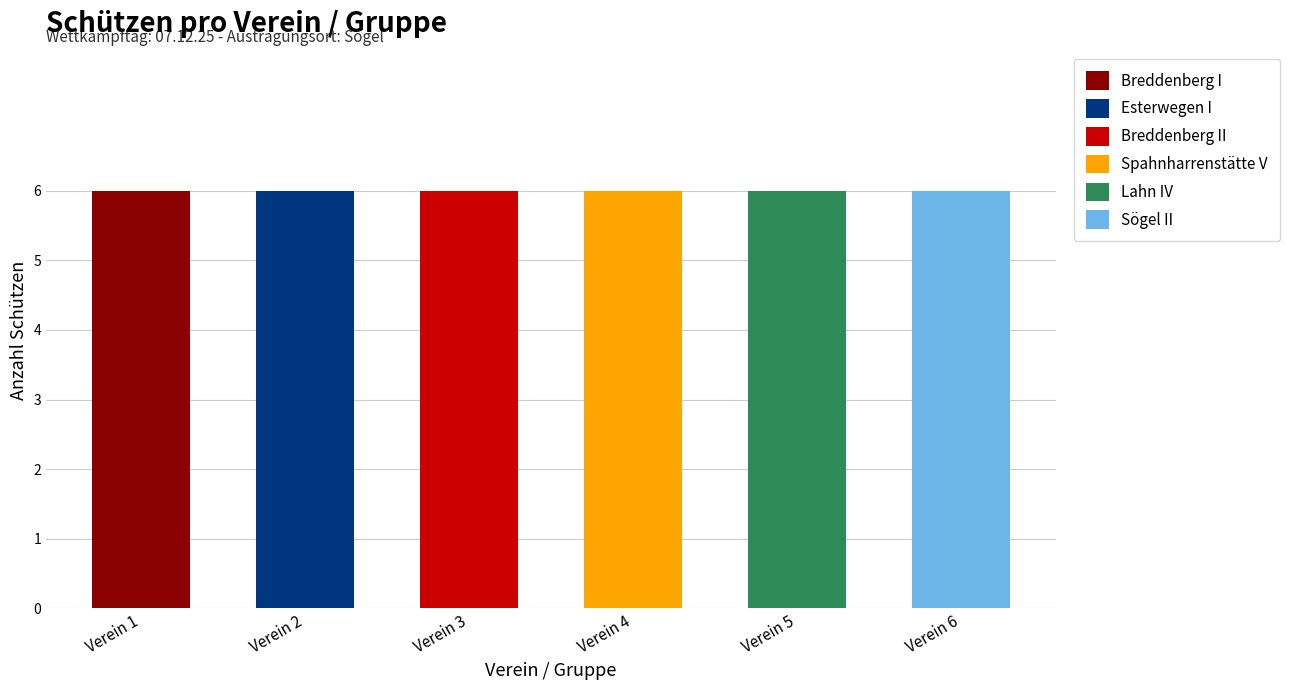

The Breddenberg I series shows 6 at Verein 1. True or false?

True